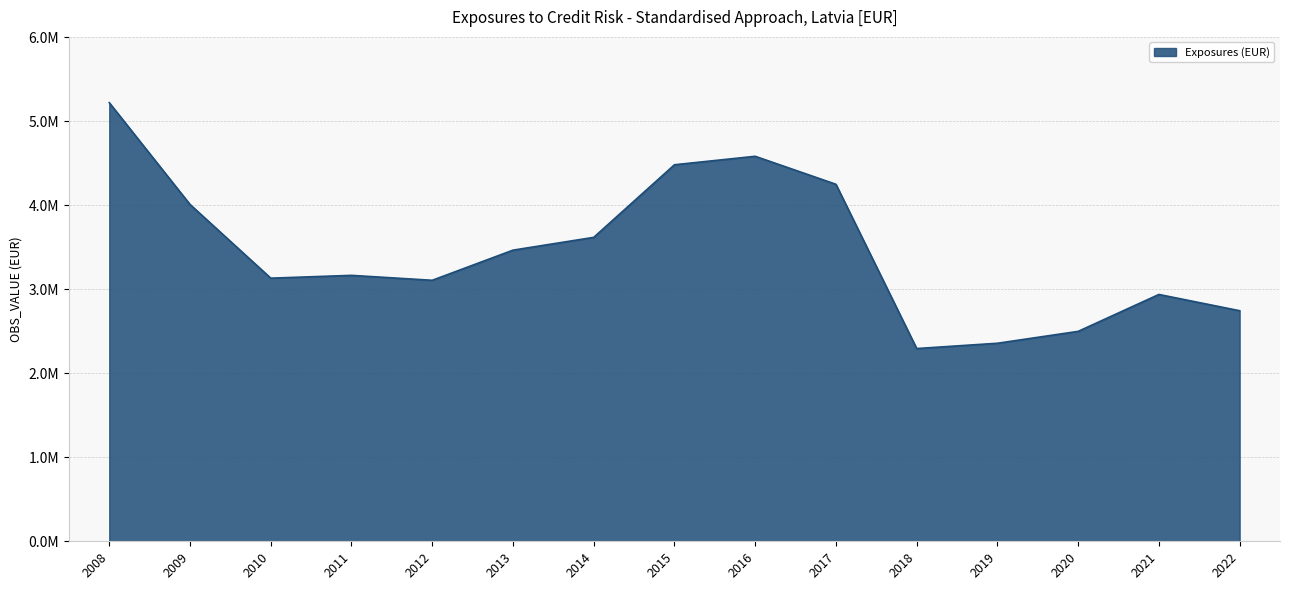

What is the value of the 7th point from the left?

3617362